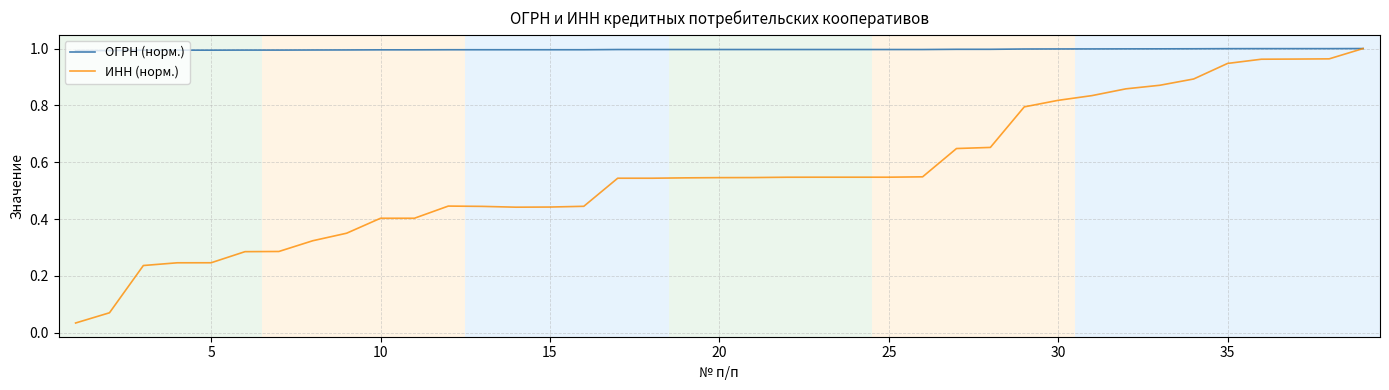

Which series has the largest total across all categories?

ОГРН (норм.)